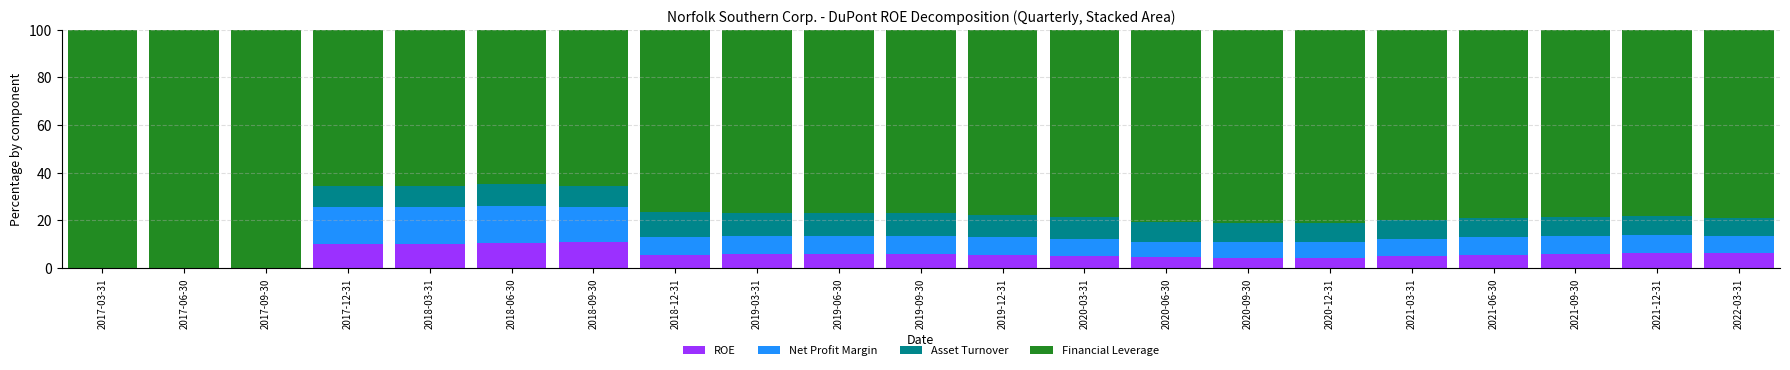

What is the total value across all series at 2021-09-30?

100.0